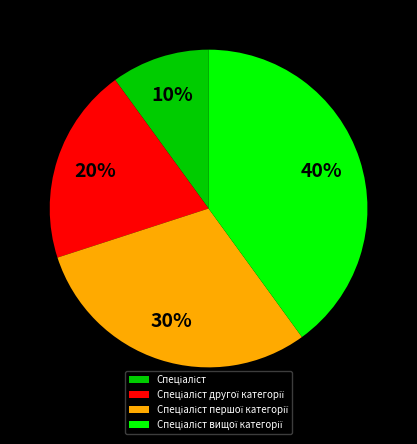

How many slices are in this pie chart?

4